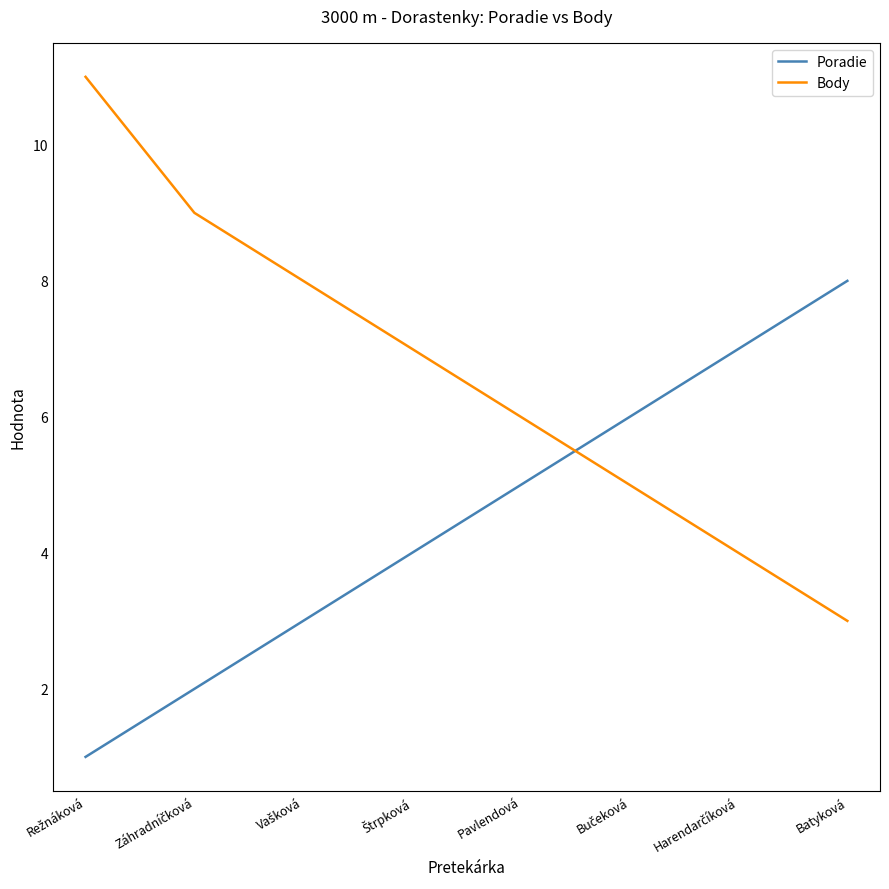

True or false: Body has more than 0 points higher than both neighbors.

False